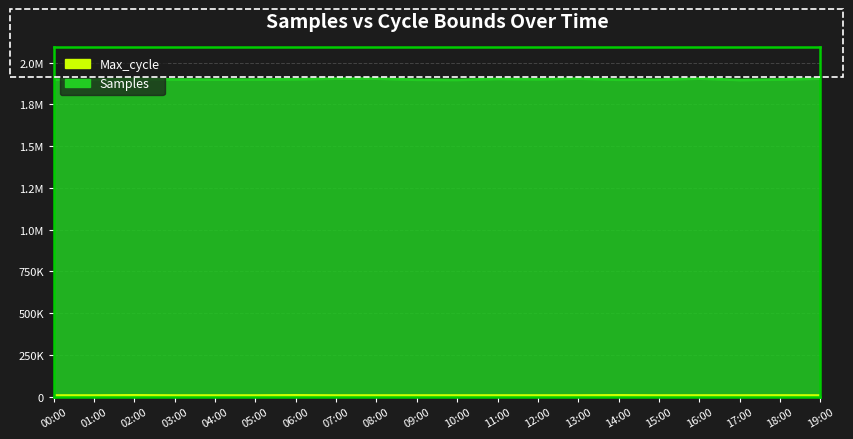

Which category has the lowest value across all series?

07:00